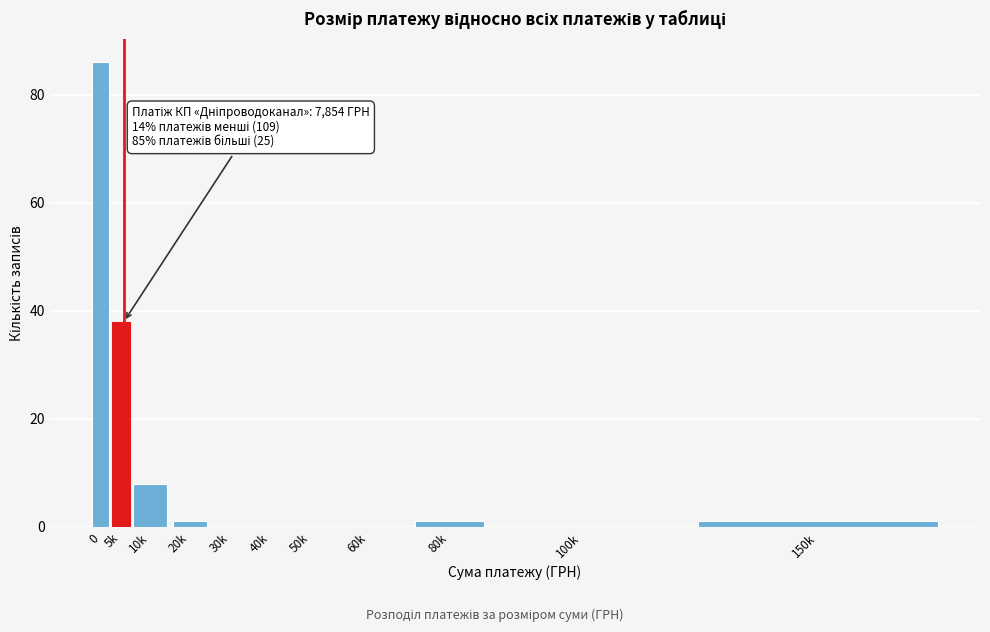

Reading left to right, transcribe all the data shown in this chart.

0=86	5k=38	10k=8	20k=1	30k=0	40k=0	50k=0	60k=0	80k=1	100k=0	150k=1